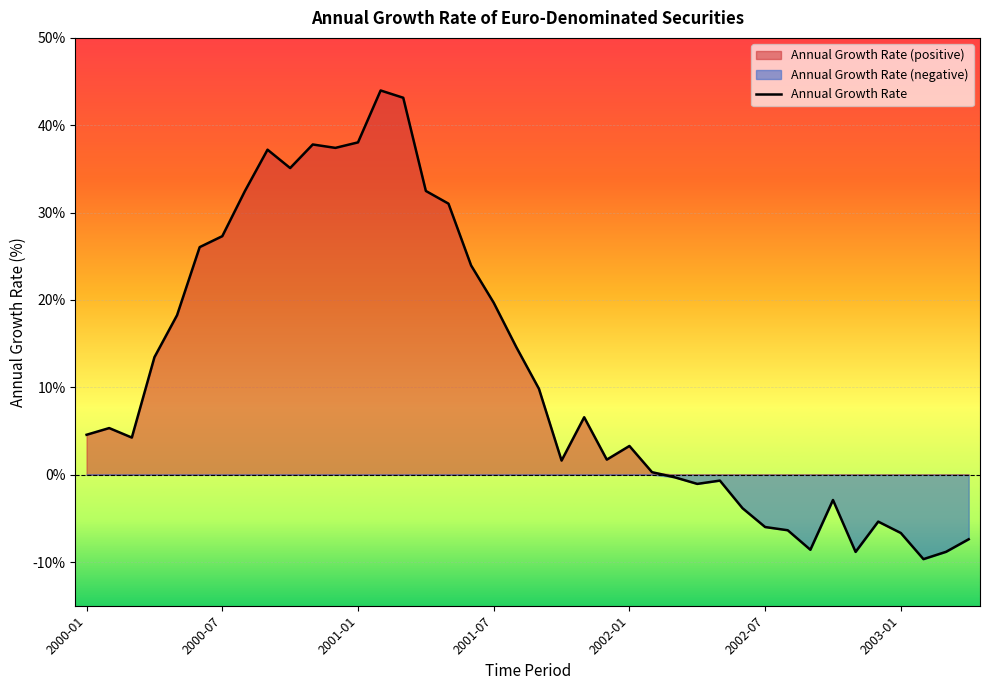

How many interior local valleys (lower than both neighbors) does the data have?

9